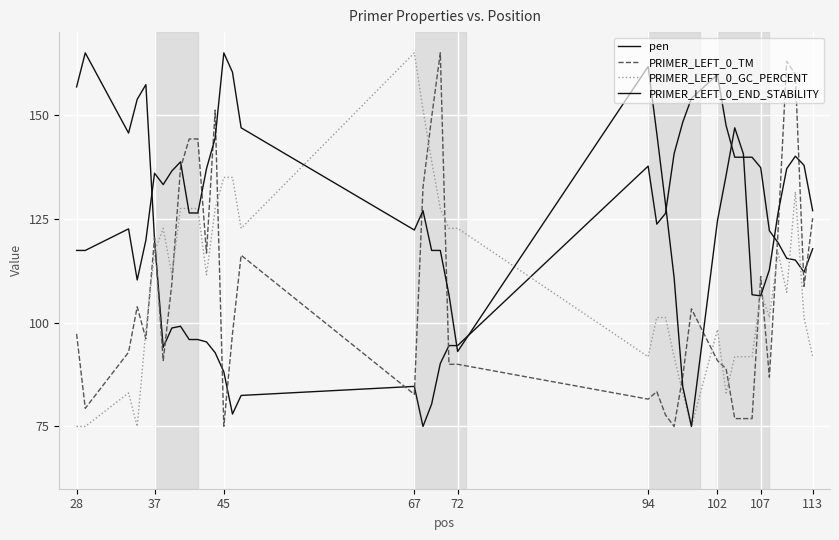

Is this an area chart (filled region under the line)?

No